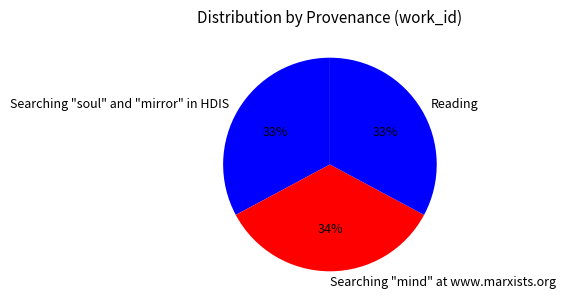

Which has a higher value, Searching "mind" at www.marxists.org or Reading?

Searching "mind" at www.marxists.org